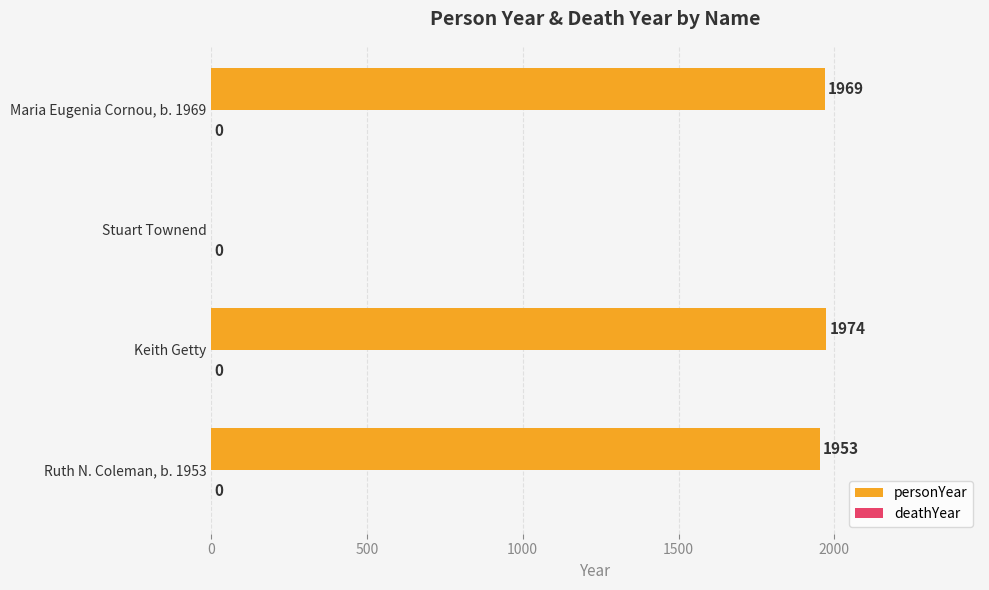

At which category does the chart reach its peak across all series?

Keith Getty